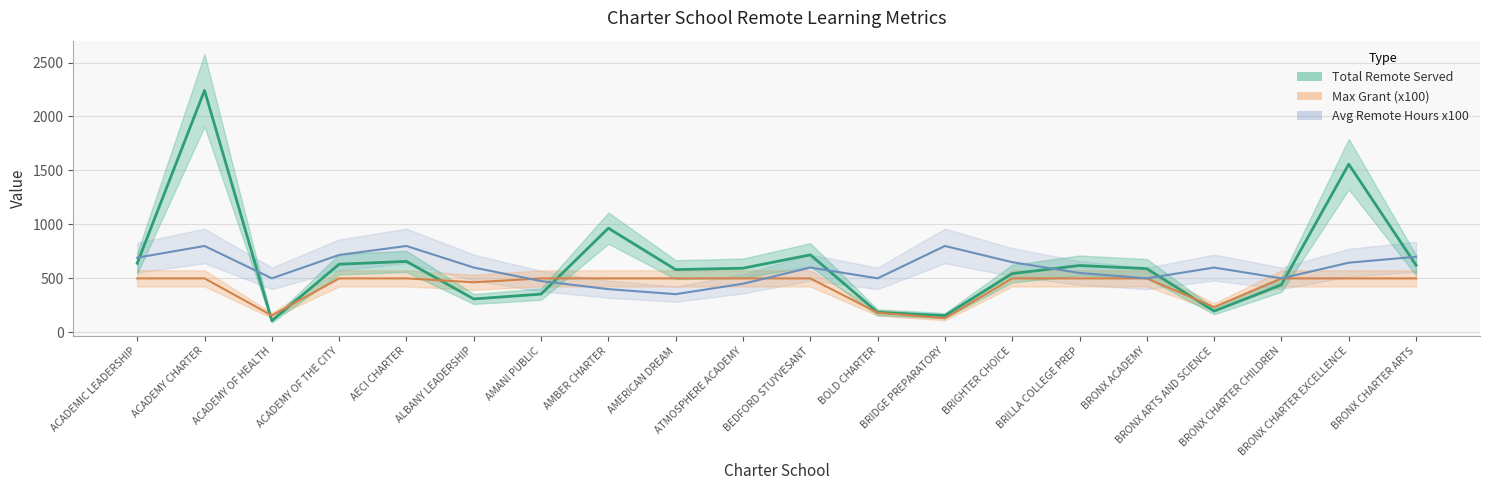

Between BRONX ARTS AND SCIENCE and ACADEMY OF HEALTH, which is larger?

BRONX ARTS AND SCIENCE